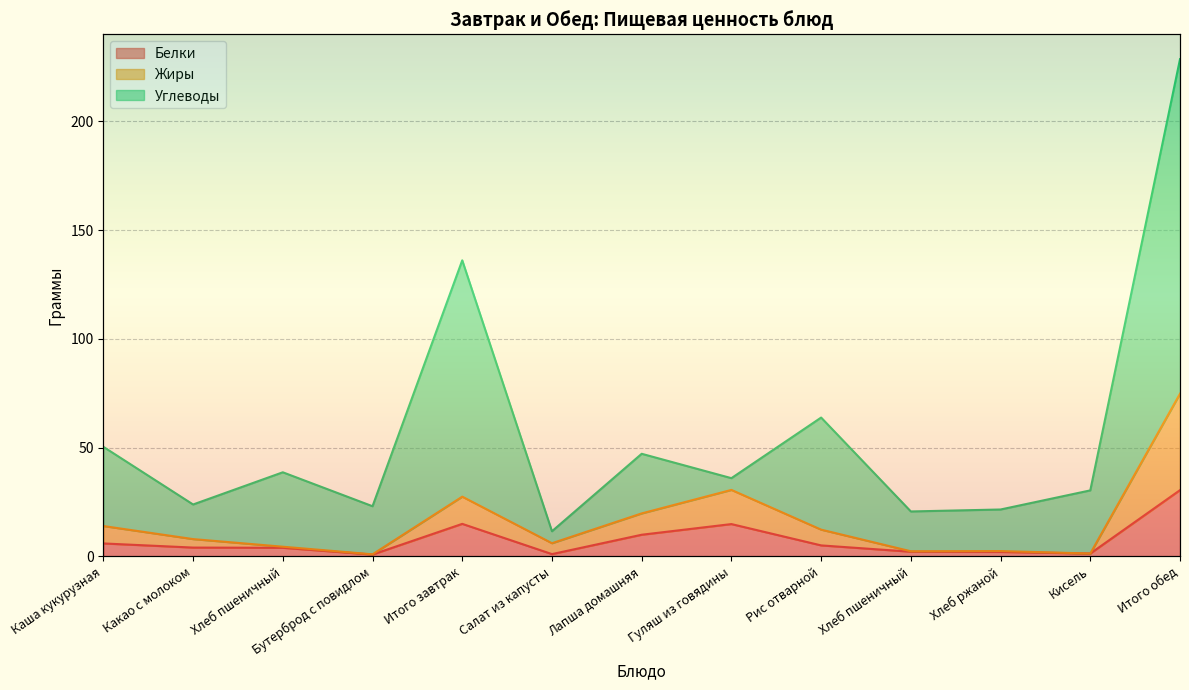

Reading left to right, transcribe all the data shown in this chart.

Белки: Каша кукурузная=6.0	Какао с молоком=4.1	Хлеб пшеничный=4.0	Бутерброд с повидлом=0.9	Итого завтрак=15.0	Салат из капусты=1.1	Лапша домашняя=10.0	Гуляш из говядины=14.9	Рис отварной=5.1	Хлеб пшеничный=2.2	Хлеб ржаной=2.1	Кисель=1.4	Итого обед=30.5
Жиры: Каша кукурузная=14.0	Какао с молоком=8.0	Хлеб пшеничный=4.5	Бутерброд с повидлом=1.0	Итого завтрак=27.5	Салат из капусты=6.1	Лапша домашняя=19.8	Гуляш из говядины=30.6	Рис отварной=12.3	Хлеб пшеничный=2.4	Хлеб ржаной=2.5	Кисель=1.4	Итого обед=74.8
Углеводы: Каша кукурузная=50.4	Какао с молоком=23.9	Хлеб пшеничный=38.7	Бутерброд с повидлом=23.1	Итого завтрак=136.1	Салат из капусты=11.6	Лапша домашняя=47.2	Гуляш из говядины=36.0	Рис отварной=63.8	Хлеб пшеничный=20.7	Хлеб ржаной=21.6	Кисель=30.4	Итого обед=228.6